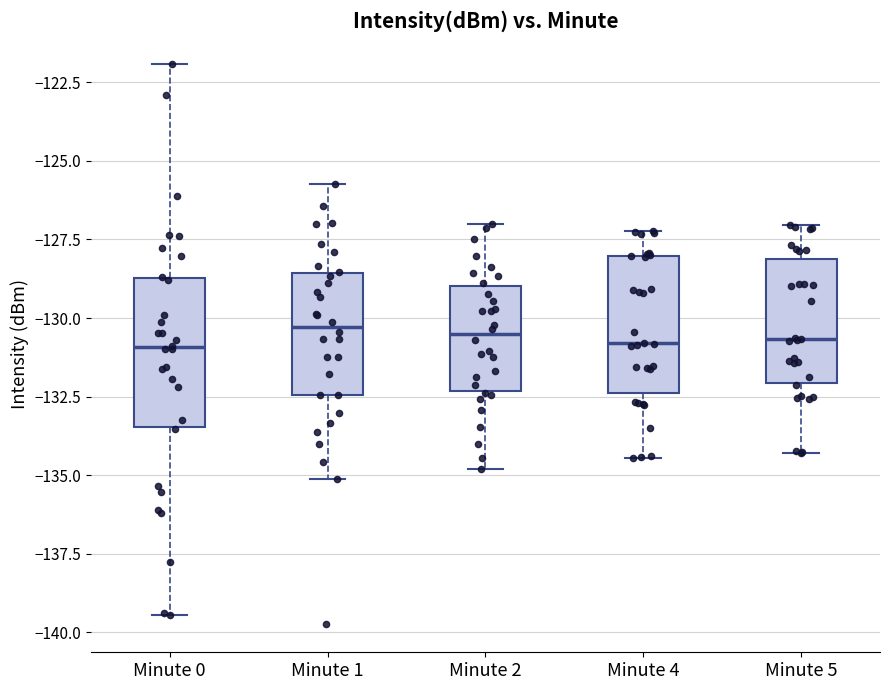

Where does the upper whisker of the box for Minute 2 end on the y-axis? The values are not printed on the chart, so give them approximately, as read against the axis.

-127.0